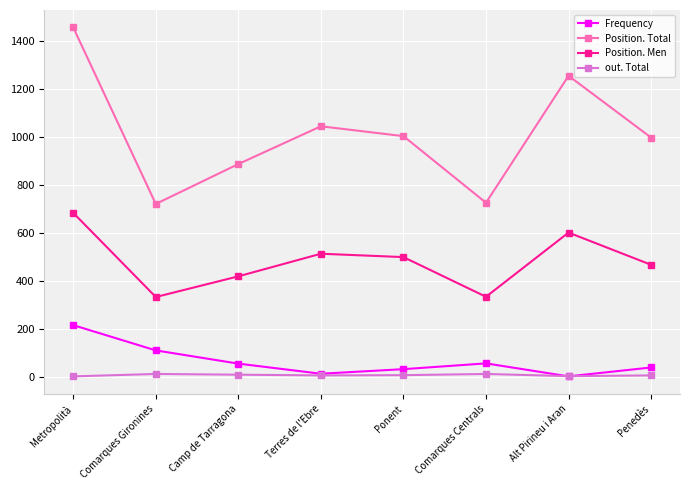

Is it true that Position. Men equals 482 at Comarques Centrals?

False